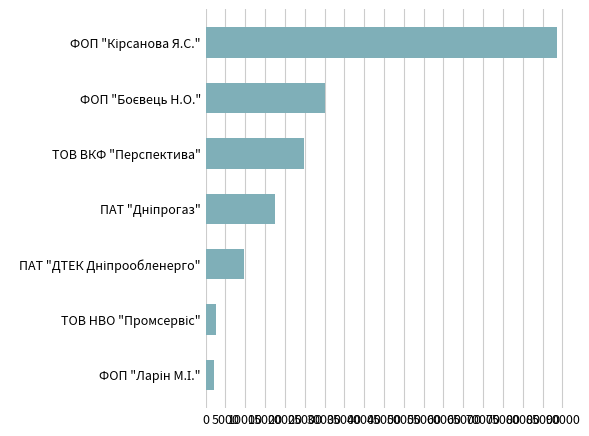

What is the difference between the second highest and minimum values?

28069.9